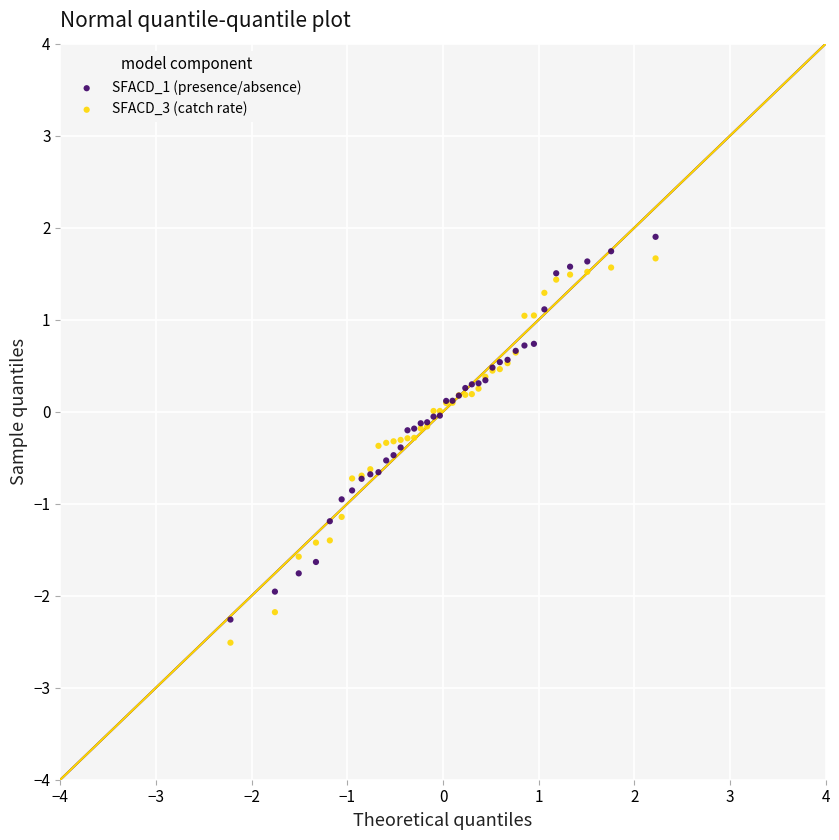

Which series reaches the maximum Y coordinate?

SFACD_1 (presence/absence)